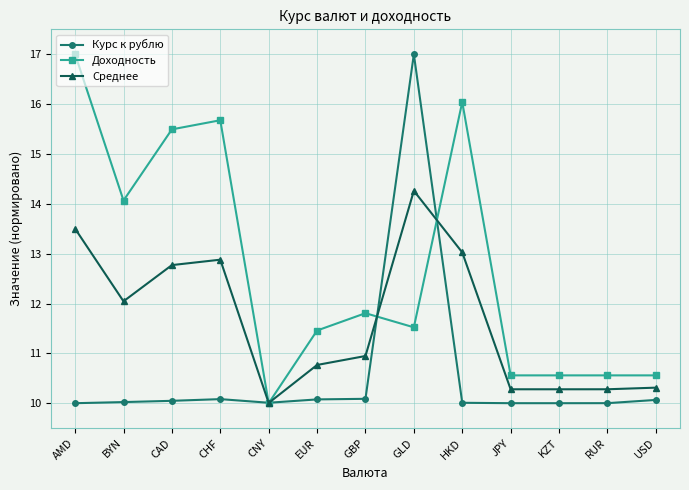

At which category does Среднее reach its first local valley?

BYN